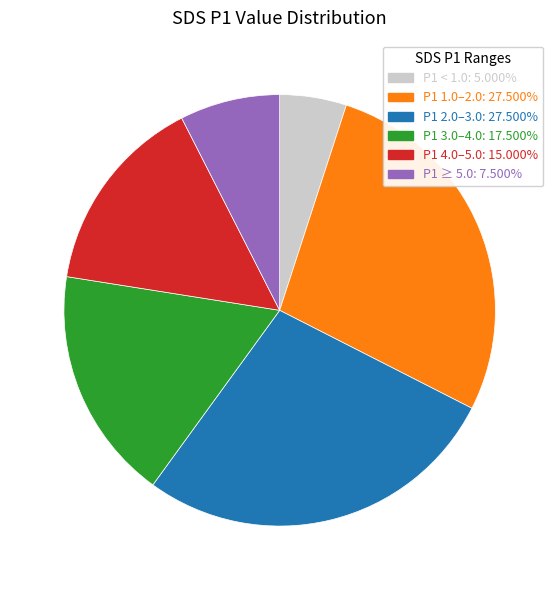

Does any single category account for the majority?

No